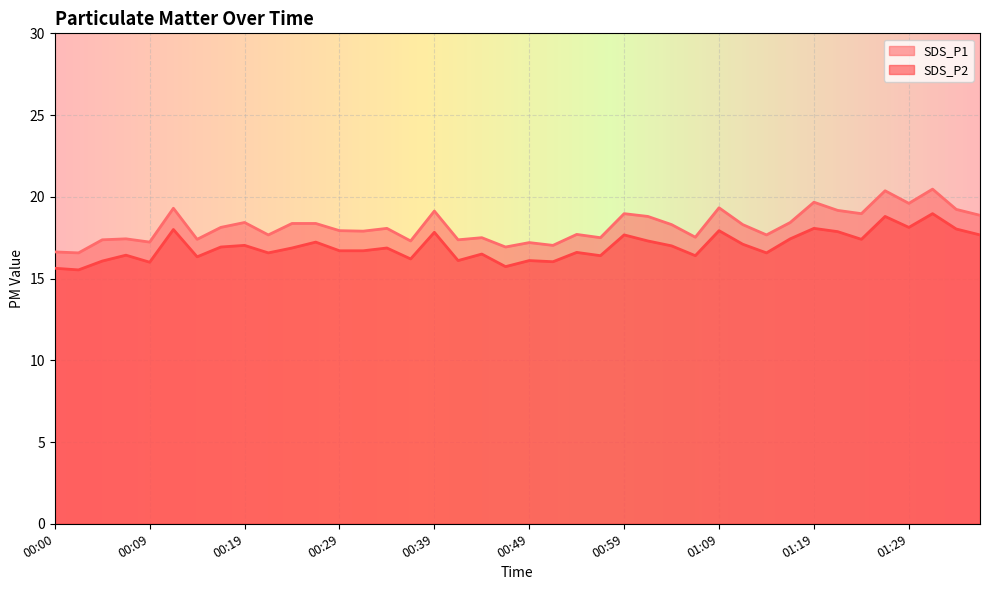

What are all the series names shown in the legend?

SDS_P1, SDS_P2